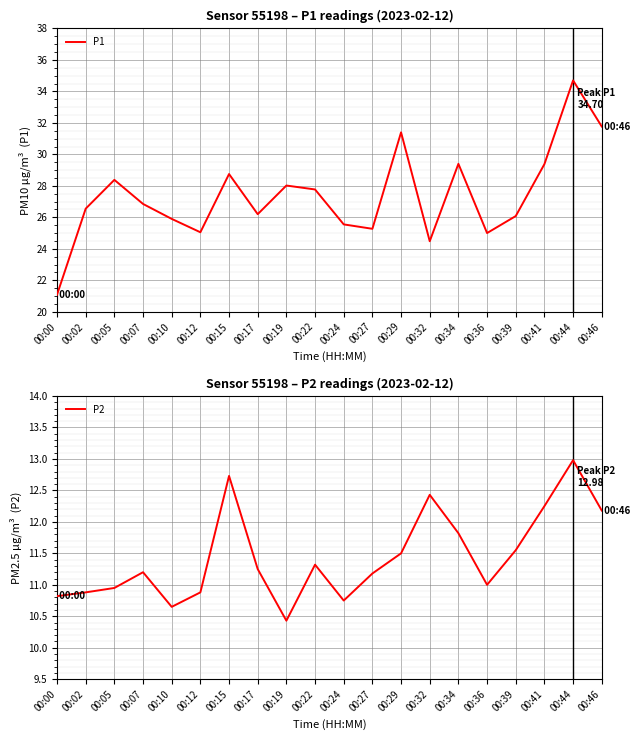

True or false: P1 and P2 intersect in this chart.

False